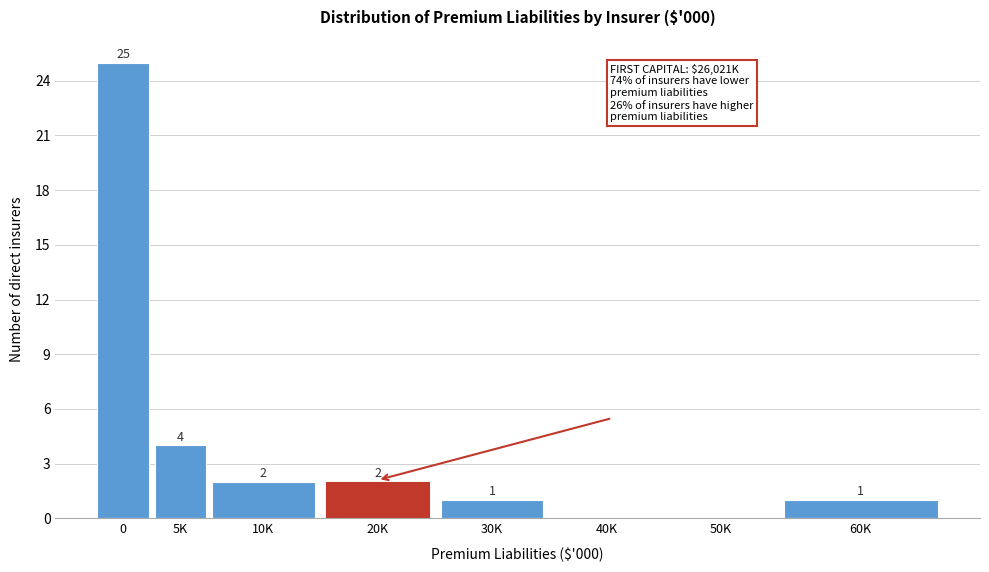

Reading right to left, what are all the values shown in this chart?

60K=1	50K=0	40K=0	30K=1	20K=2	10K=2	5K=4	0=25